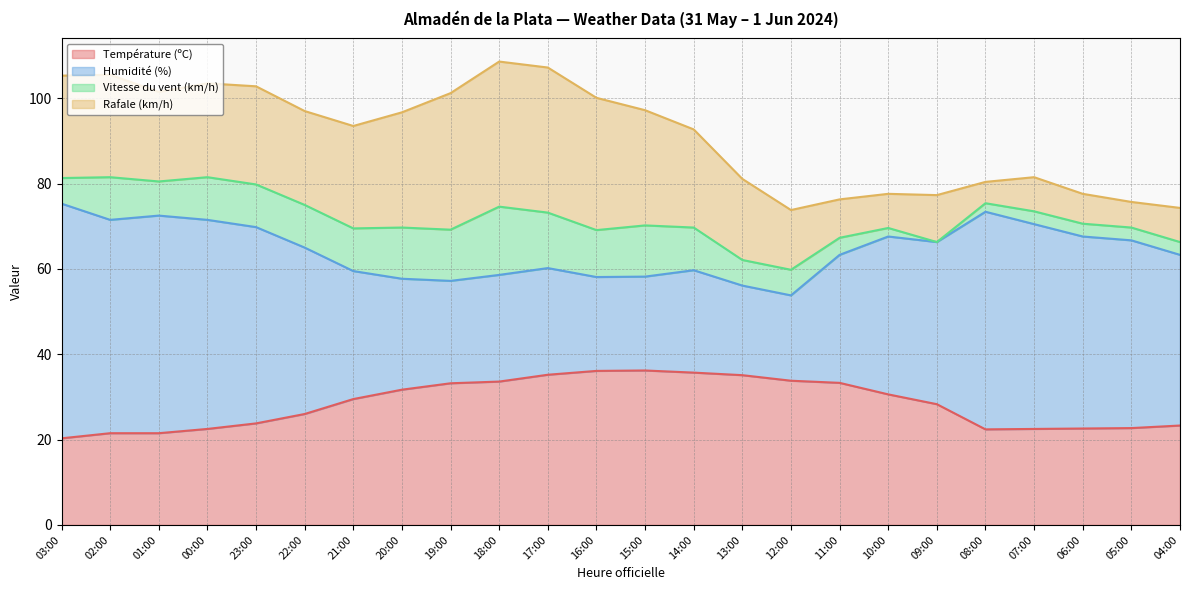

Is the value of Température (ºC) at 20:00 greater than the value of Humidité (%) at 10:00?

No